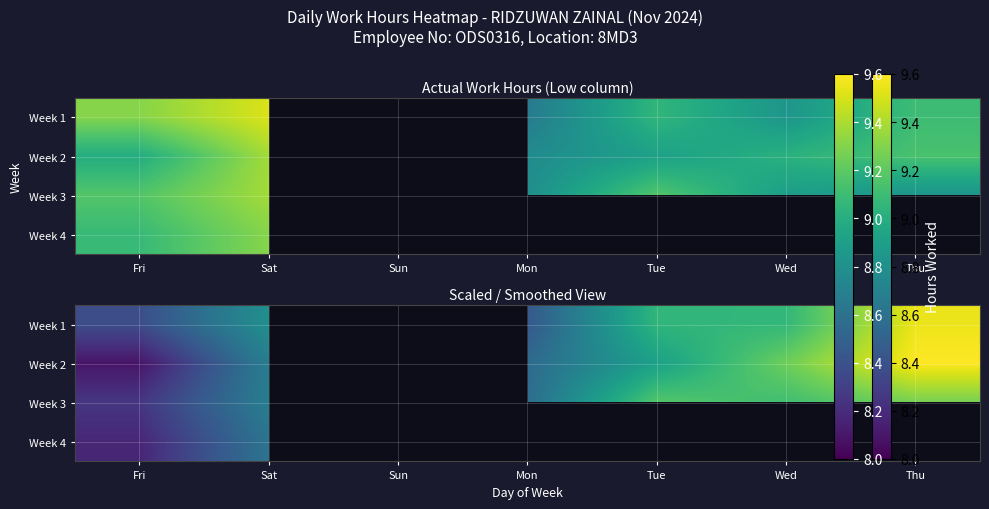

The value of Week 3 at Fri is 14.0. True or false?

False